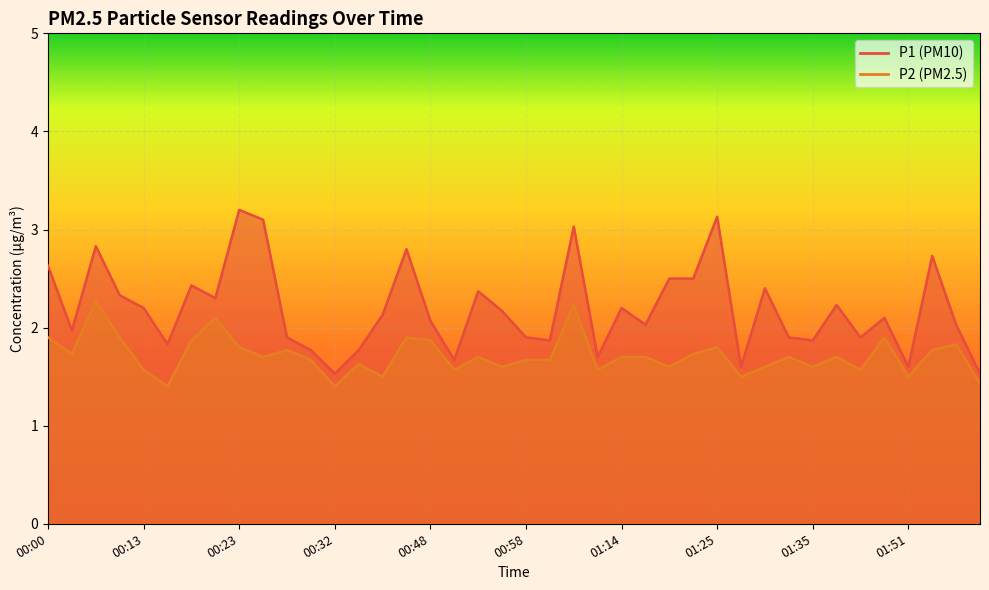

Reading left to right, extract all data points from this chart.

P1: 00:00=2.6	00:05=2.0	00:08=2.8	00:10=2.3	00:13=2.2	00:15=1.8	00:18=2.4	00:20=2.3	00:23=3.2	00:25=3.1	00:27=1.9	00:30=1.8	00:32=1.5	00:40=1.8	00:43=2.1	00:45=2.8	00:48=2.1	00:50=1.7	00:53=2.4	00:56=2.2	00:58=1.9	01:01=1.9	01:03=3.0	01:06=1.7	01:14=2.2	01:17=2.0	01:20=2.5	01:22=2.5	01:25=3.1	01:27=1.6	01:30=2.4	01:32=1.9	01:35=1.9	01:37=2.2	01:40=1.9	01:48=2.1	01:51=1.6	01:53=2.7	01:56=2.0	01:58=1.5
P2: 00:00=1.9	00:05=1.7	00:08=2.3	00:10=1.9	00:13=1.6	00:15=1.4	00:18=1.9	00:20=2.1	00:23=1.8	00:25=1.7	00:27=1.8	00:30=1.7	00:32=1.4	00:40=1.6	00:43=1.5	00:45=1.9	00:48=1.9	00:50=1.6	00:53=1.7	00:56=1.6	00:58=1.7	01:01=1.7	01:03=2.2	01:06=1.6	01:14=1.7	01:17=1.7	01:20=1.6	01:22=1.7	01:25=1.8	01:27=1.5	01:30=1.6	01:32=1.7	01:35=1.6	01:37=1.7	01:40=1.6	01:48=1.9	01:51=1.5	01:53=1.8	01:56=1.8	01:58=1.4